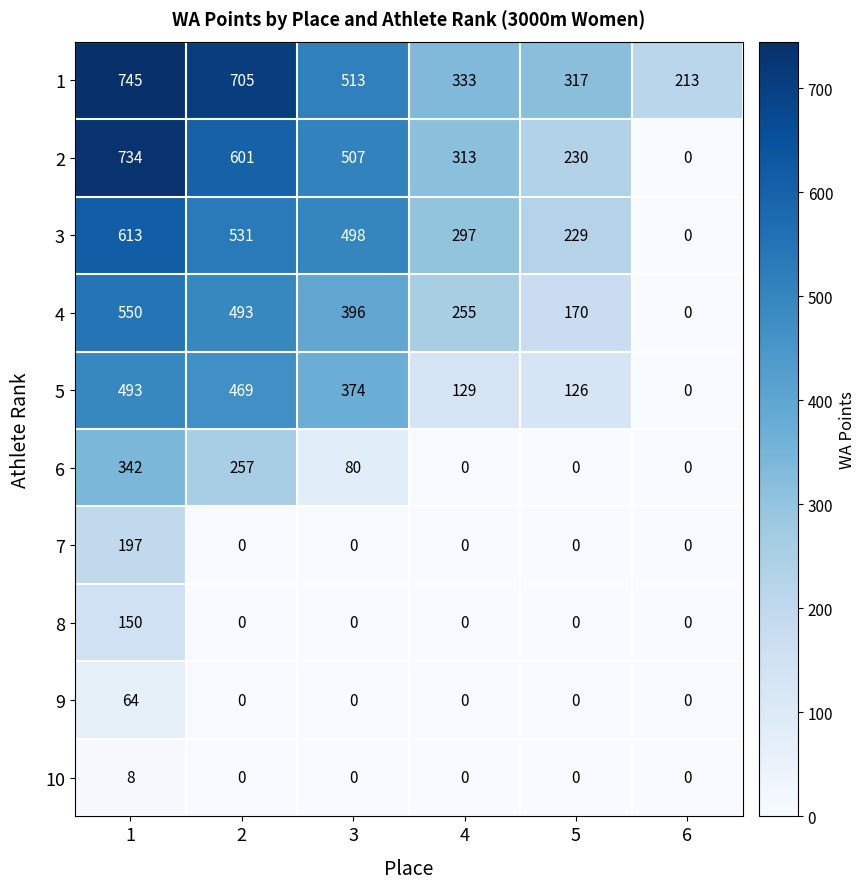

Between 3 and 5, which series saw the biggest shift?

2